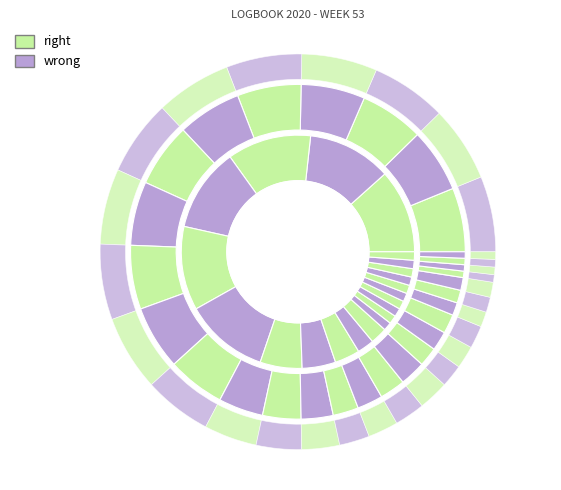

To the nearest percent, what is the average slice percentage?

5%